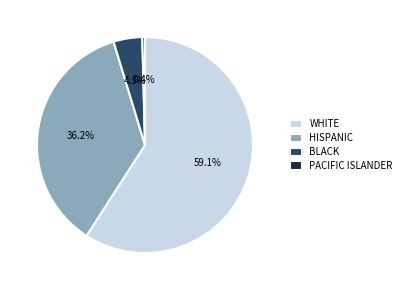

How many segments does this pie chart have?

4